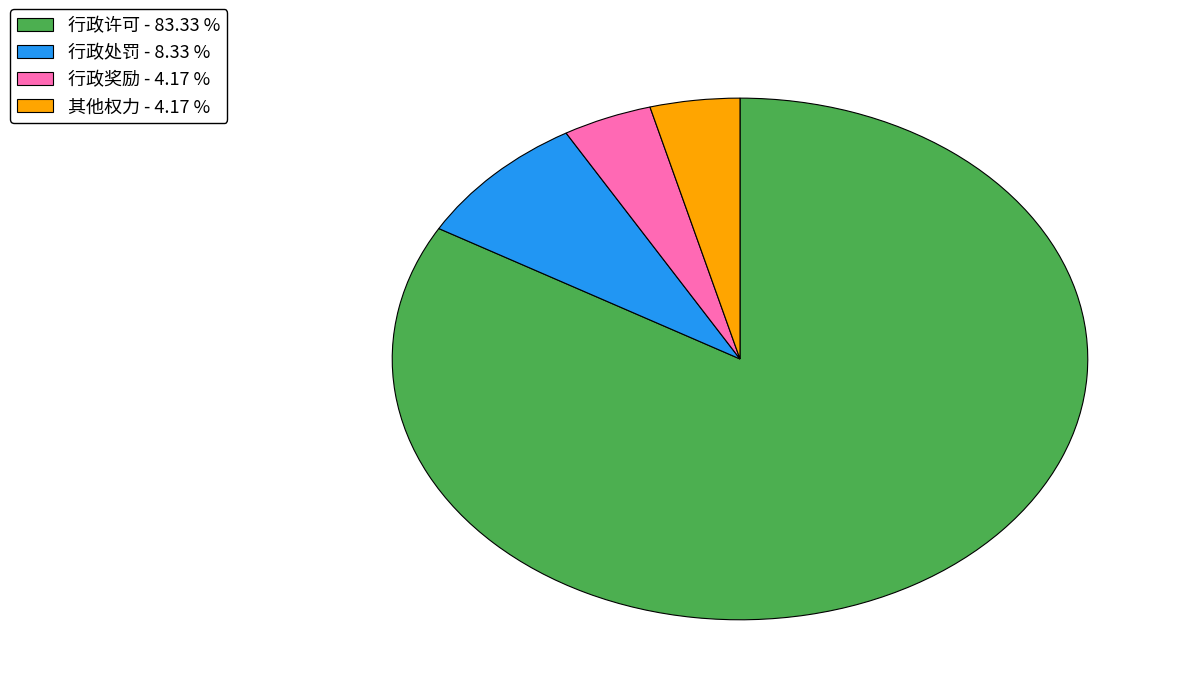

Count the number of slices in the pie.

4